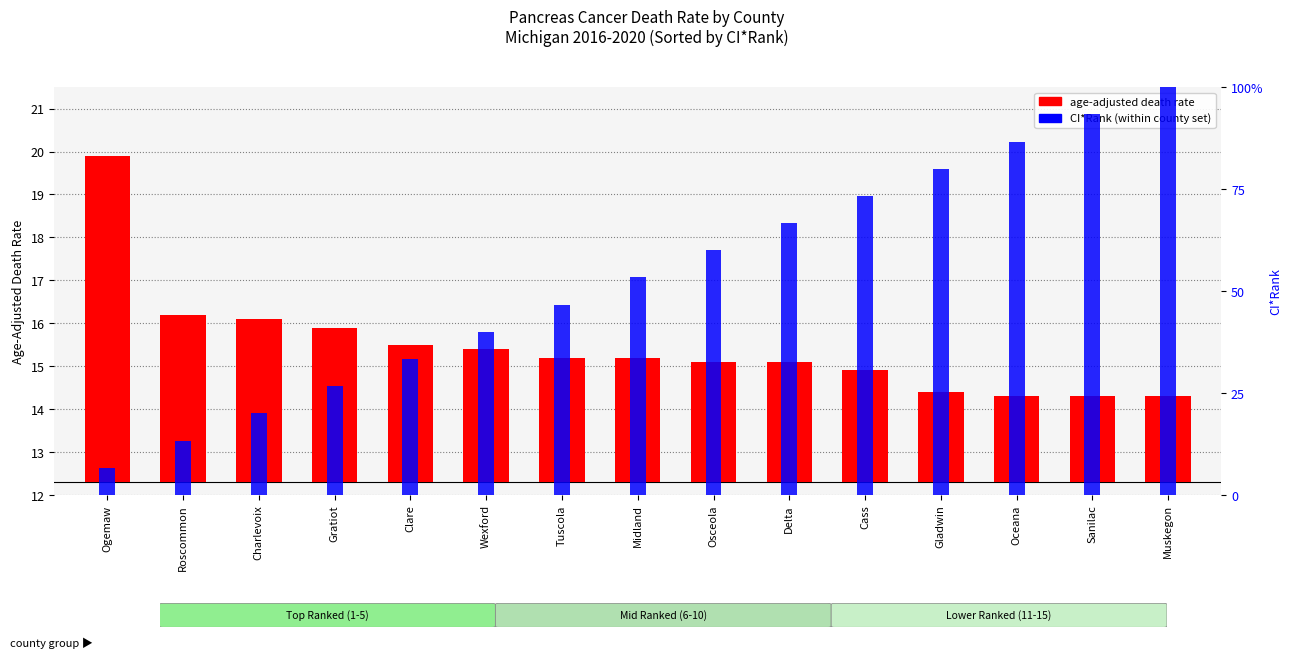

Between Tuscola and Muskegon, which is larger?

Tuscola